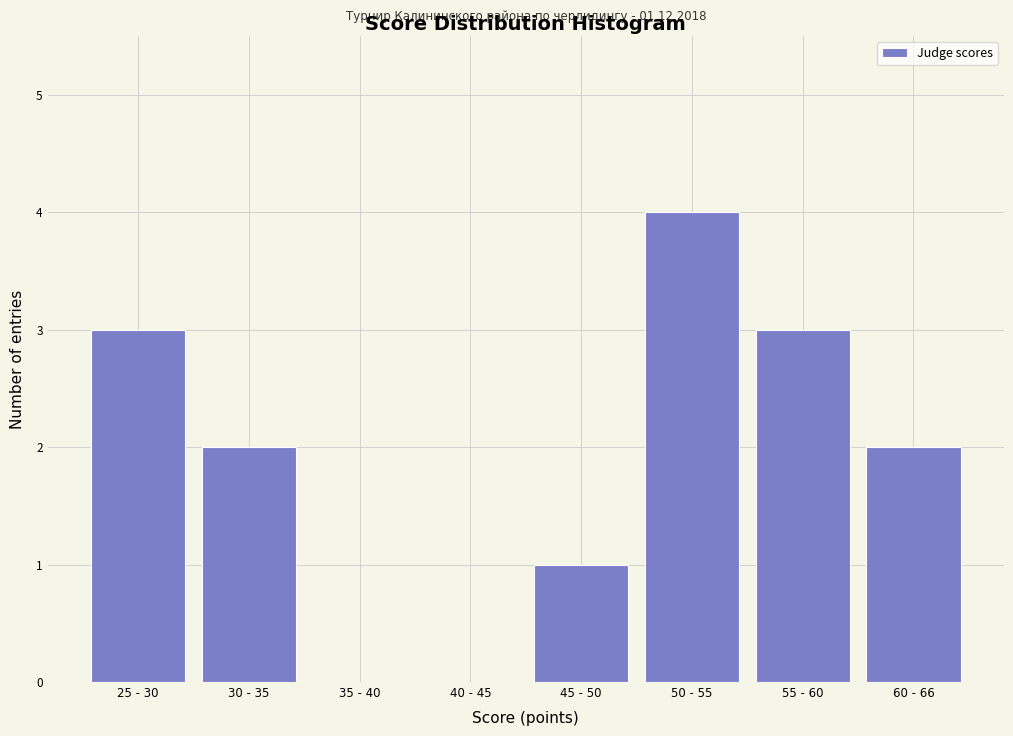

Reading left to right, transcribe all the data shown in this chart.

25 - 30=3	30 - 35=2	35 - 40=0	40 - 45=0	45 - 50=1	50 - 55=4	55 - 60=3	60 - 66=2